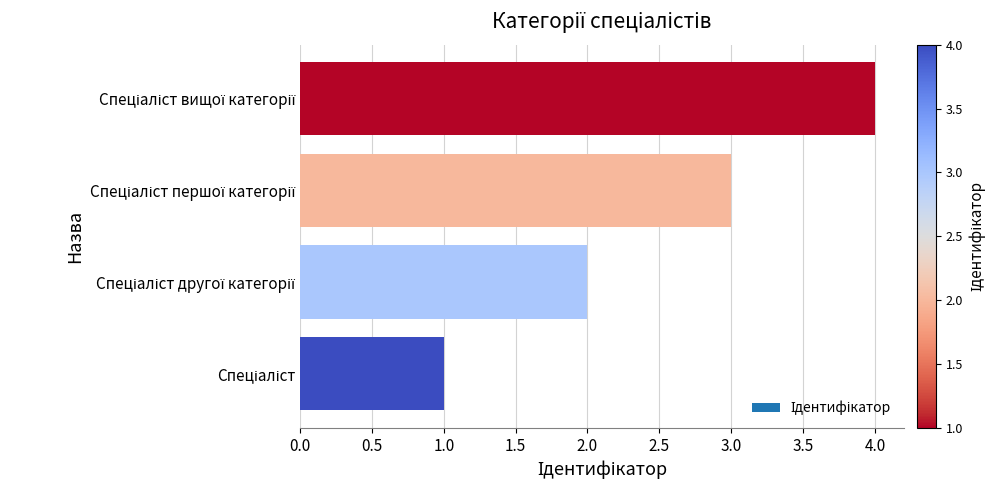

What is the sum of all values?

10